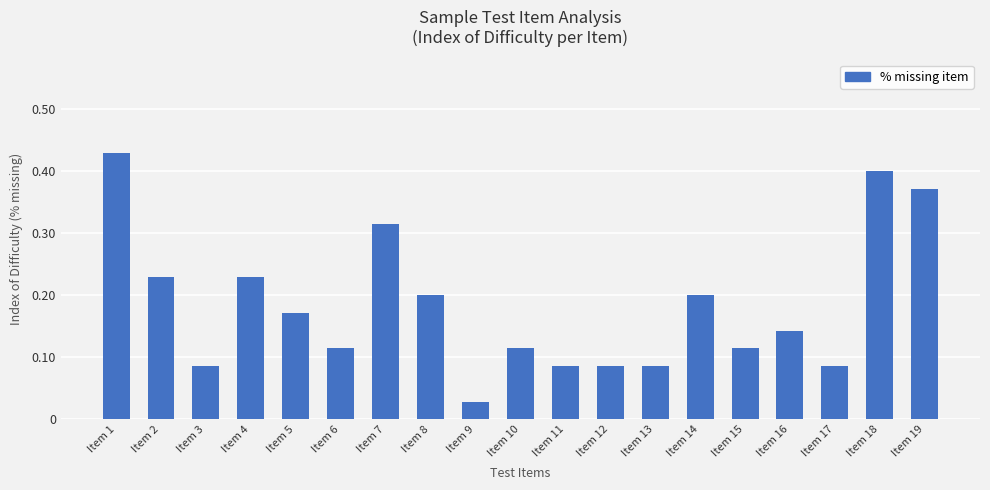

Is it true that the value at Item 2 is 0.2?

True